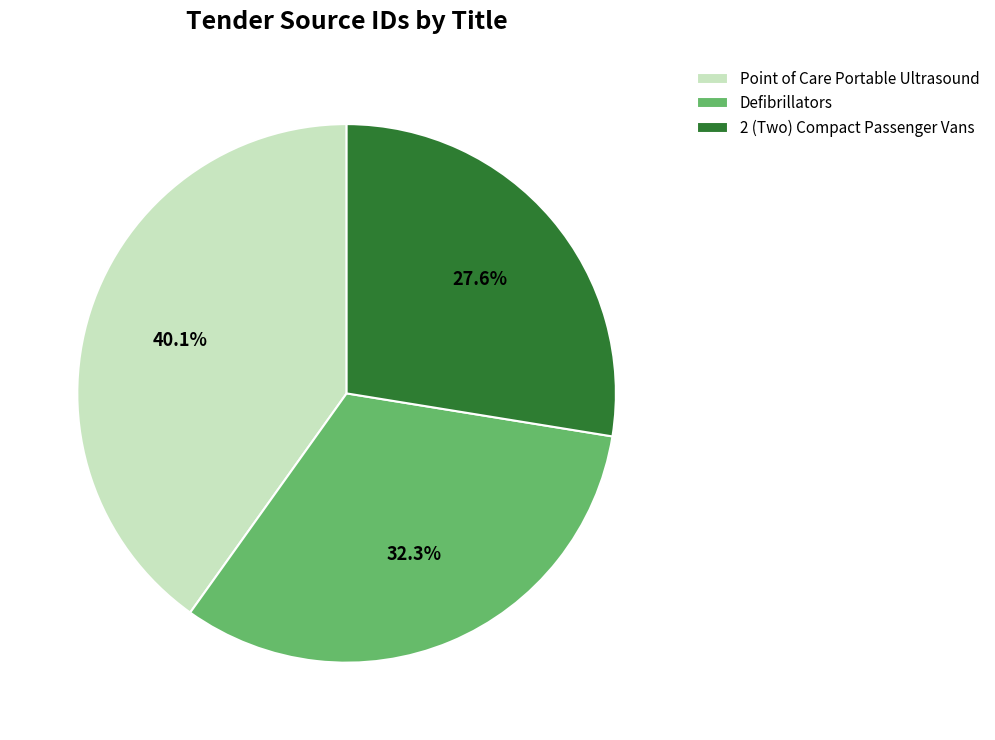

To the nearest percent, what is the combined percentage of 2 (Two) Compact Passenger Vans and Point of Care Portable Ultrasound?

68%